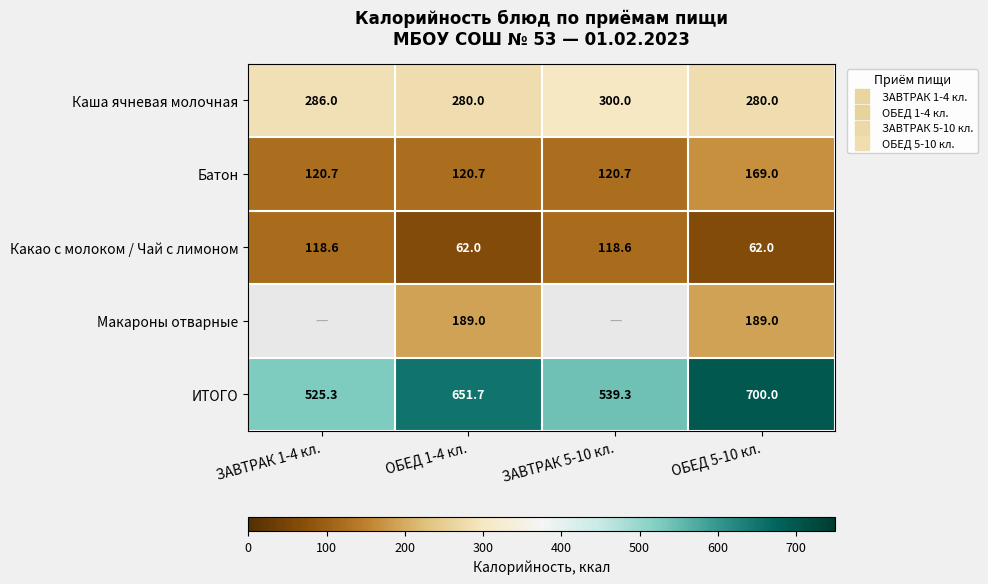

What is the difference between the maximum and minimum values in the ИТОГО series?

174.7